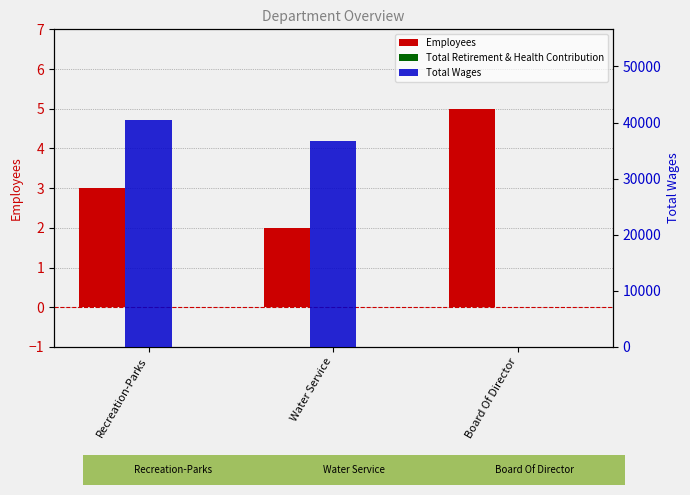

The value of Total Retirement & Health Contribution at Water Service is 0. True or false?

True